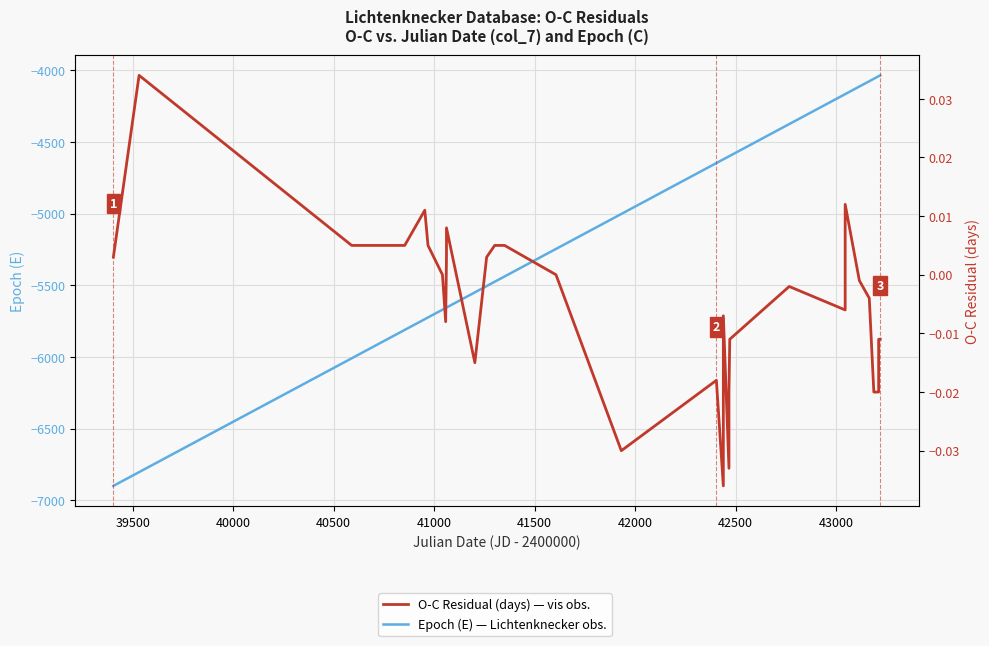

True or false: Epoch (E) — Lichtenknecker obs. has more than 1 interior local peaks.

False